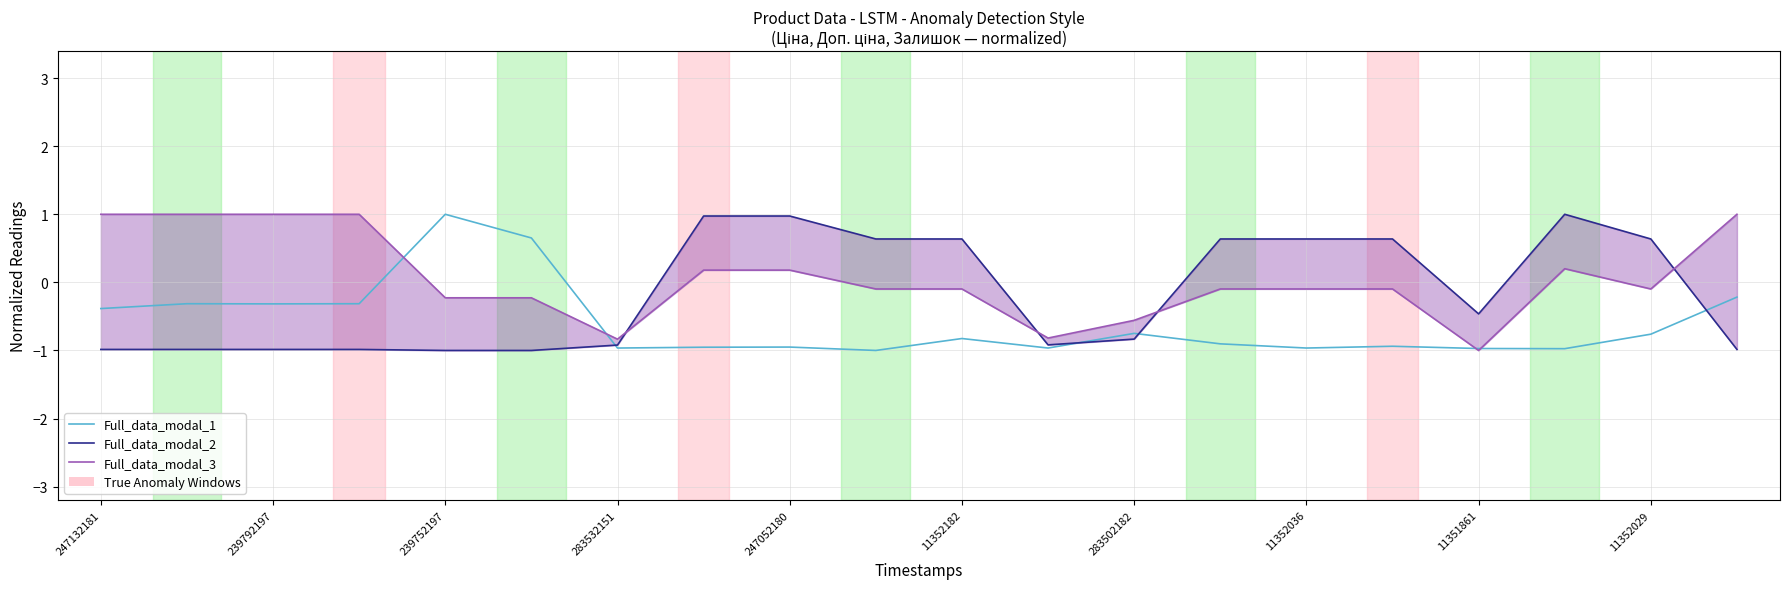

After their last crossing, which series has the higher values: Full_data_modal_3 or Full_data_modal_2?

Full_data_modal_3